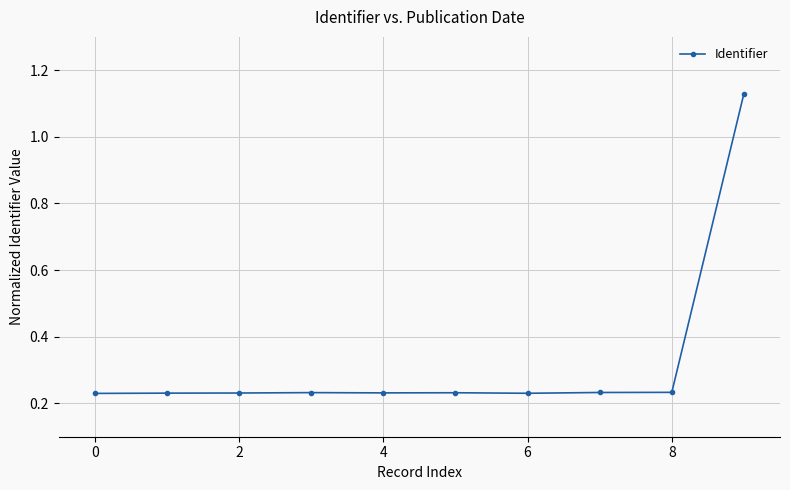

What is the sum of all values?

3.2